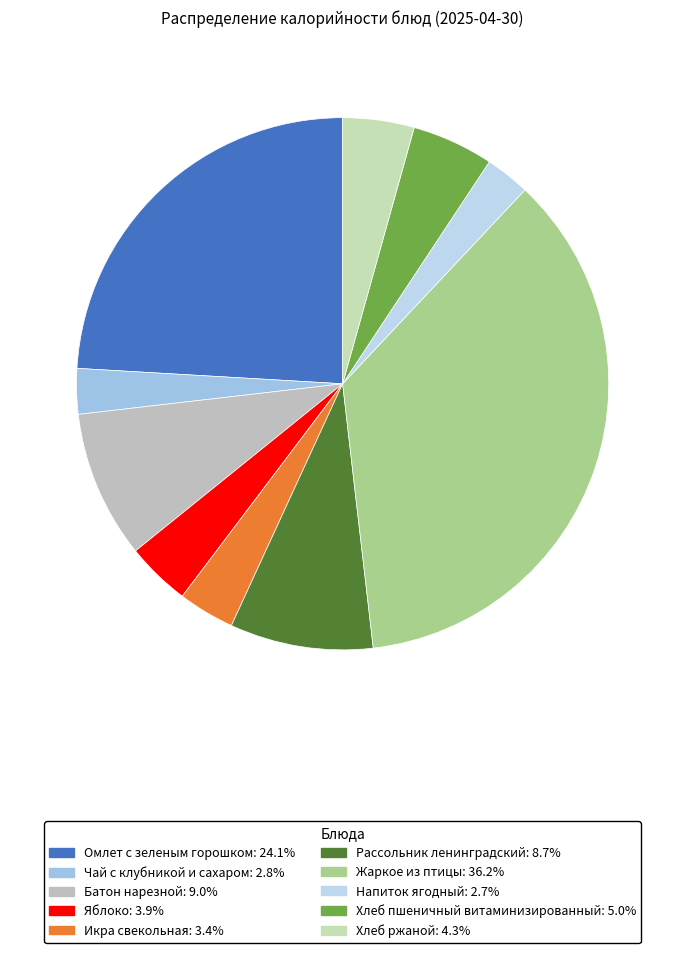

What is the largest slice in the pie chart?

Жаркое из птицы